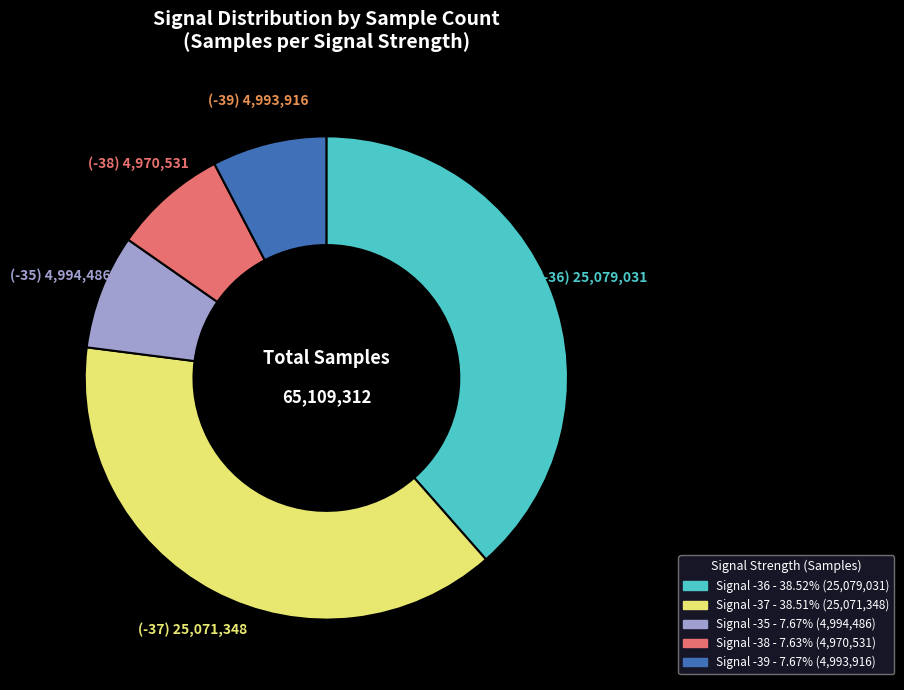

Is there a majority slice in this chart?

No